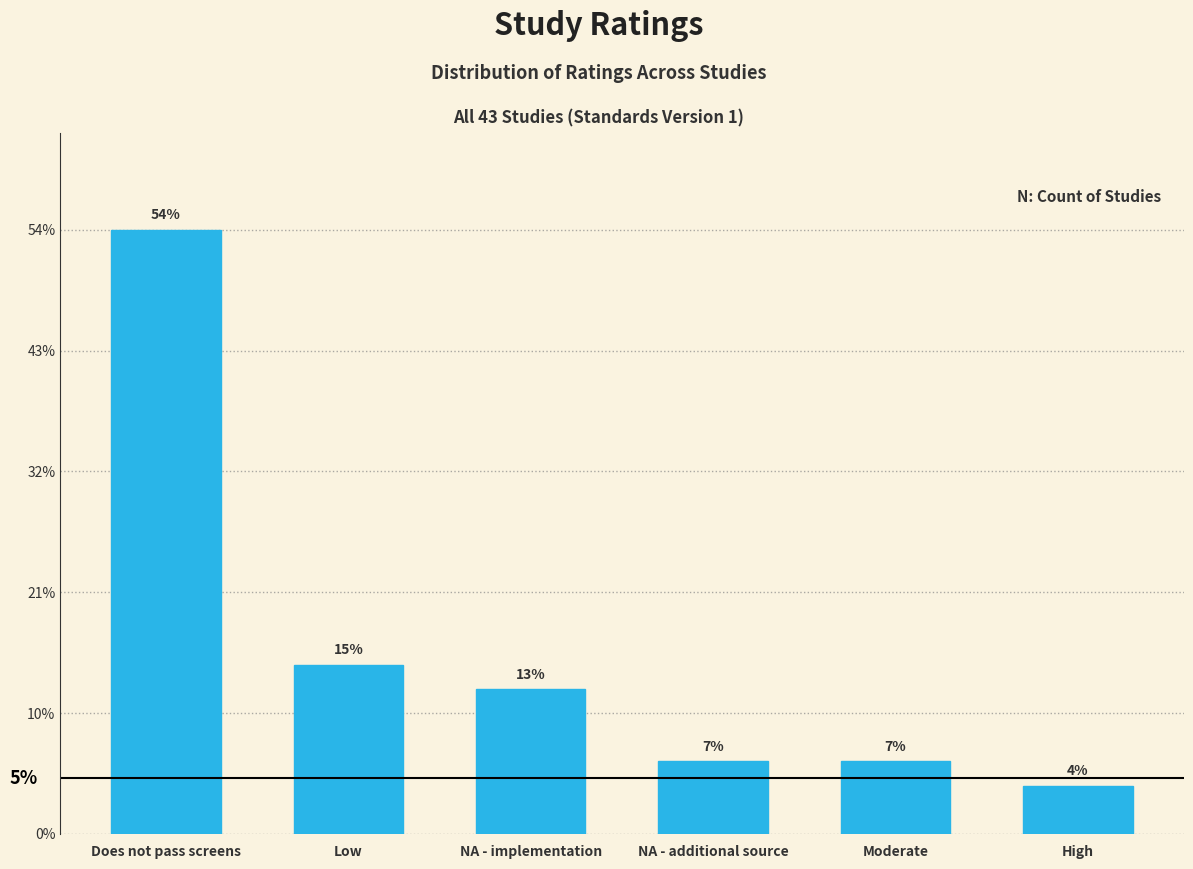

Are the bars horizontal?

No